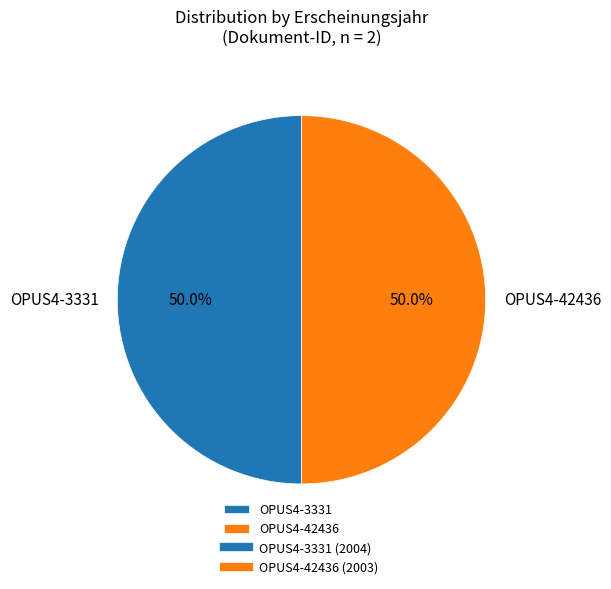

What portion of the pie excludes OPUS4-3331?

50.0%